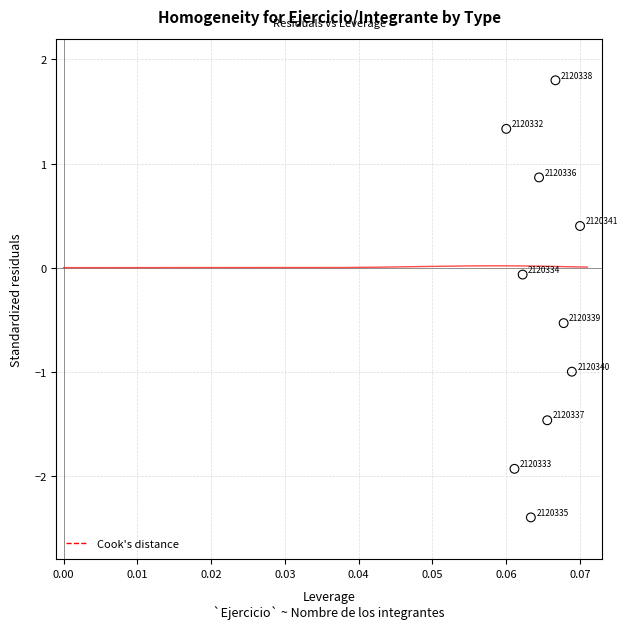

What is the range of Y values (max minus min)?

4.2